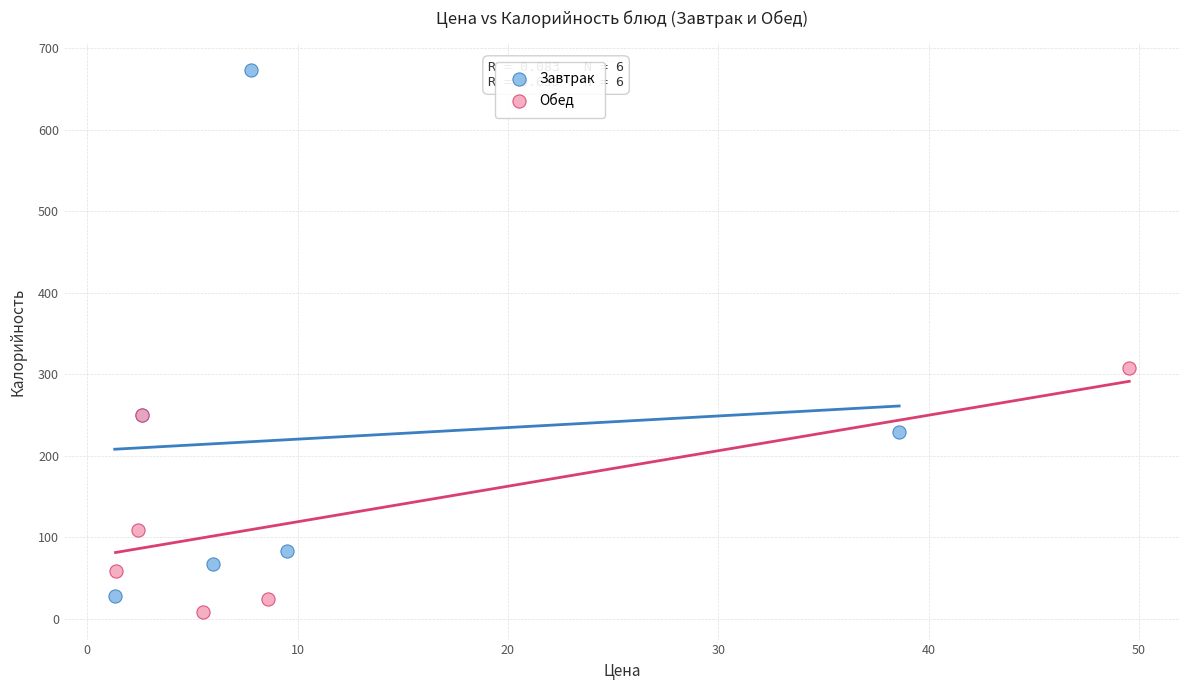

Which series contains the highest Y value?

Завтрак